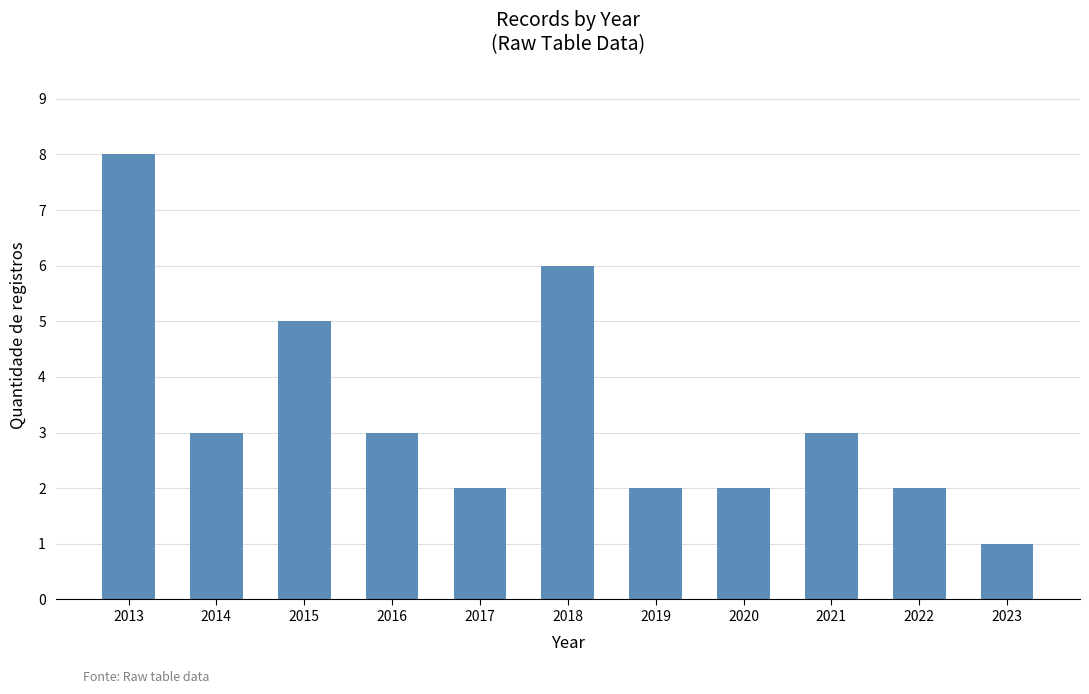

What is the maximum value shown in the chart?

8